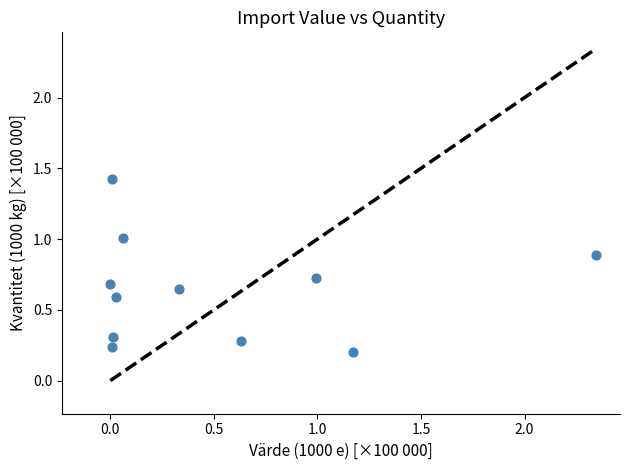

What is the range of X values (max minus min)?

2.3